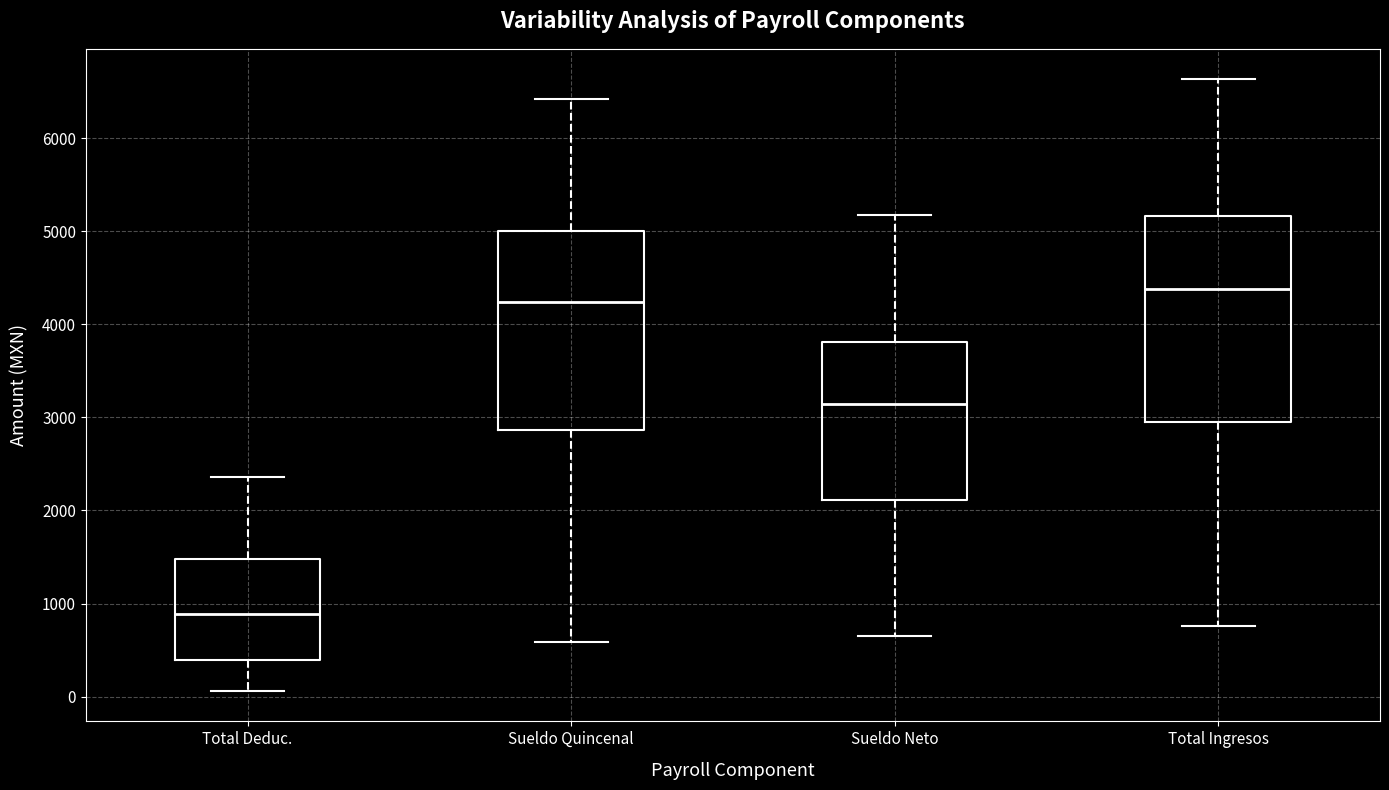

Where does the upper whisker of the box for Sueldo Quincenal end on the y-axis? The values are not printed on the chart, so give them approximately, as read against the axis.

6400